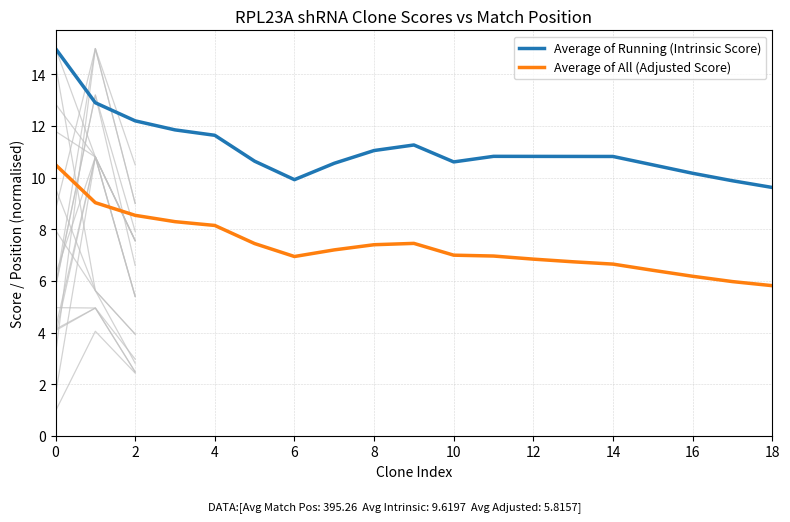

Which series has the widest spread of values?

Average of Running (Intrinsic Score)